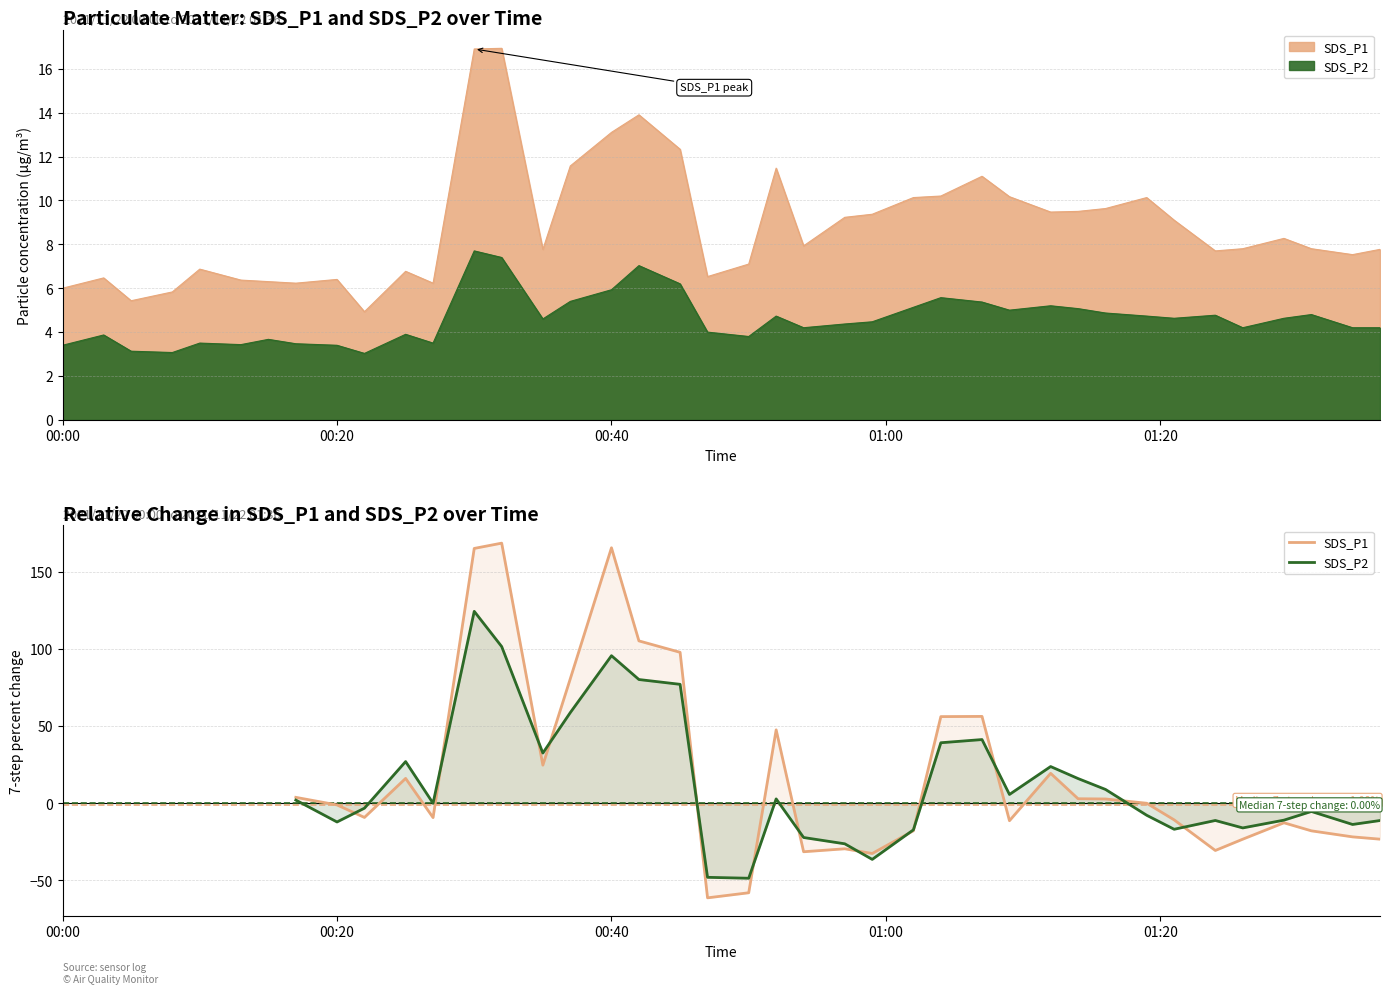

Does the chart display data point markers on the line(s)?

No